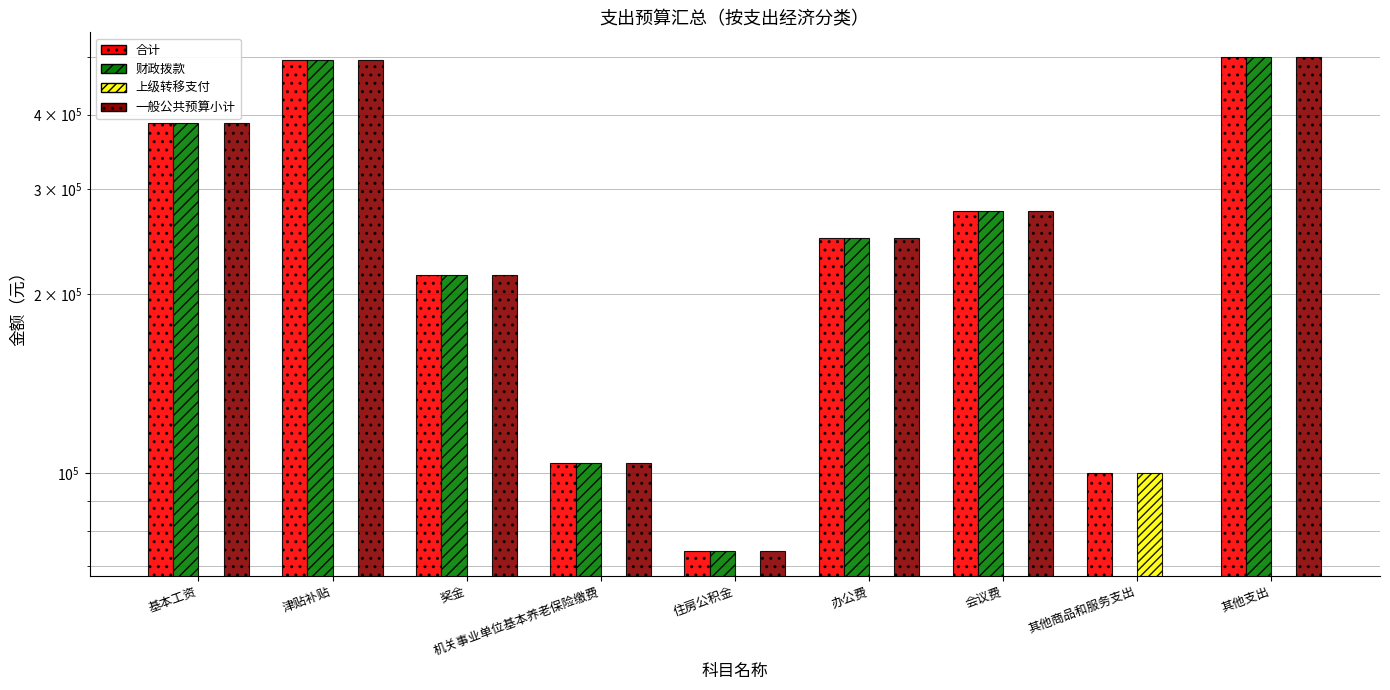

How many series are shown in this chart?

4